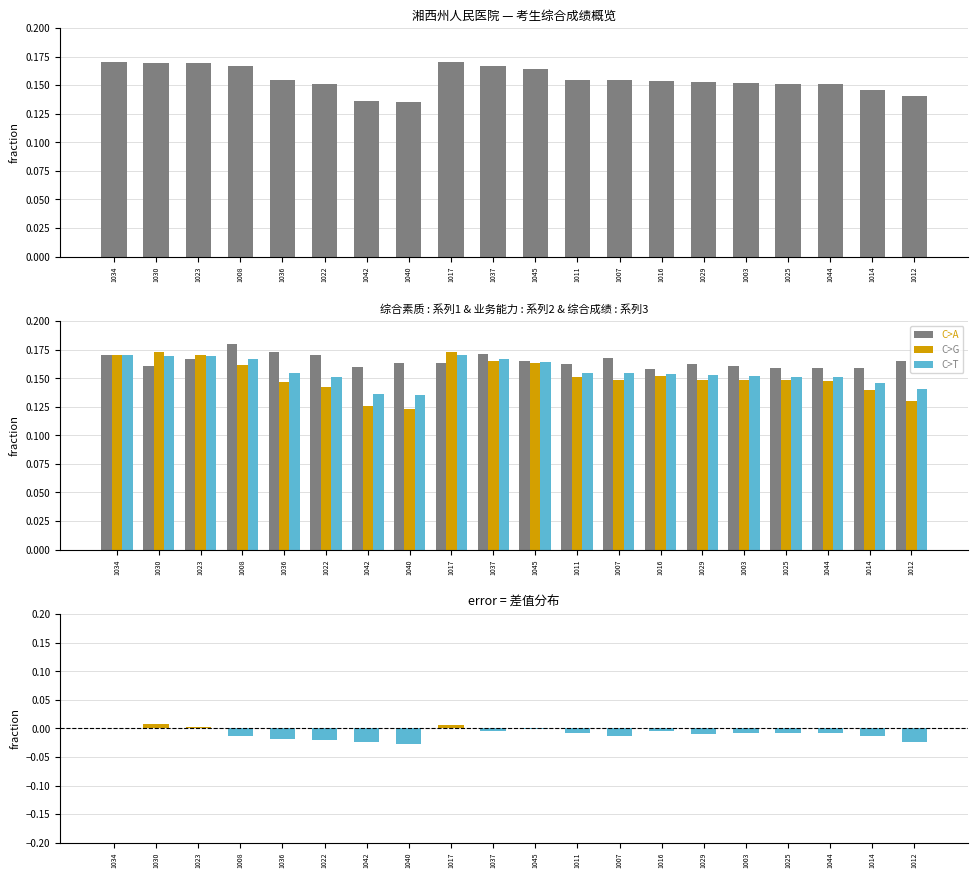

Between 1036 and 1003, which is larger?

1036